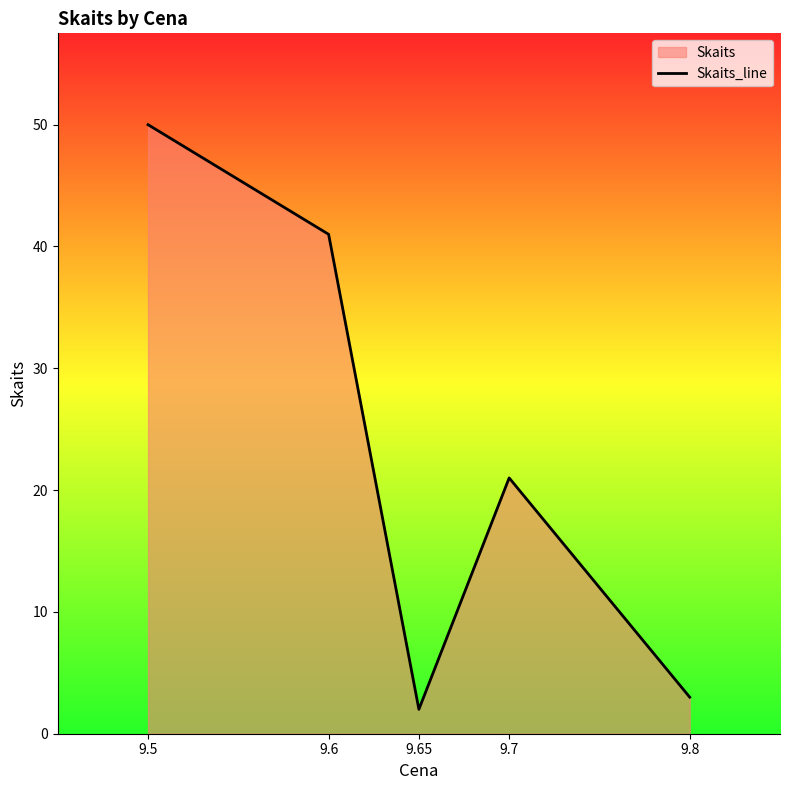

Reading left to right, list all the values displayed in this chart.

50	41	2	21	3